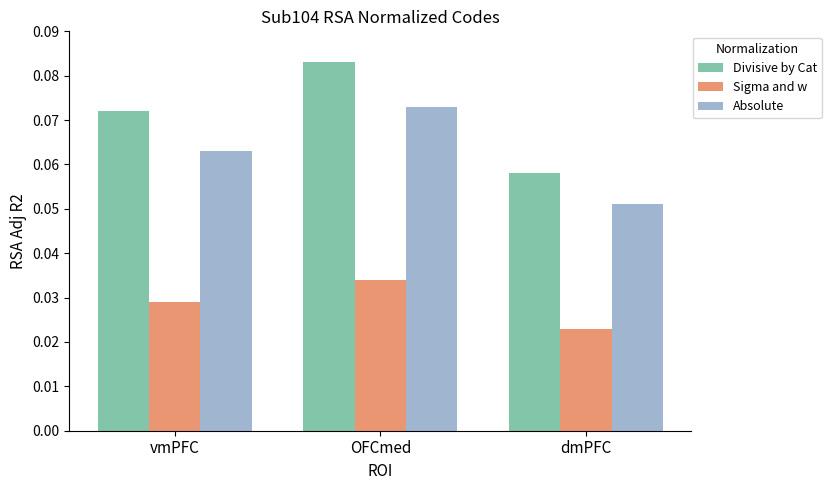

List the series in order of their overall mean, highest first.

Divisive by Cat, Absolute, Sigma and w